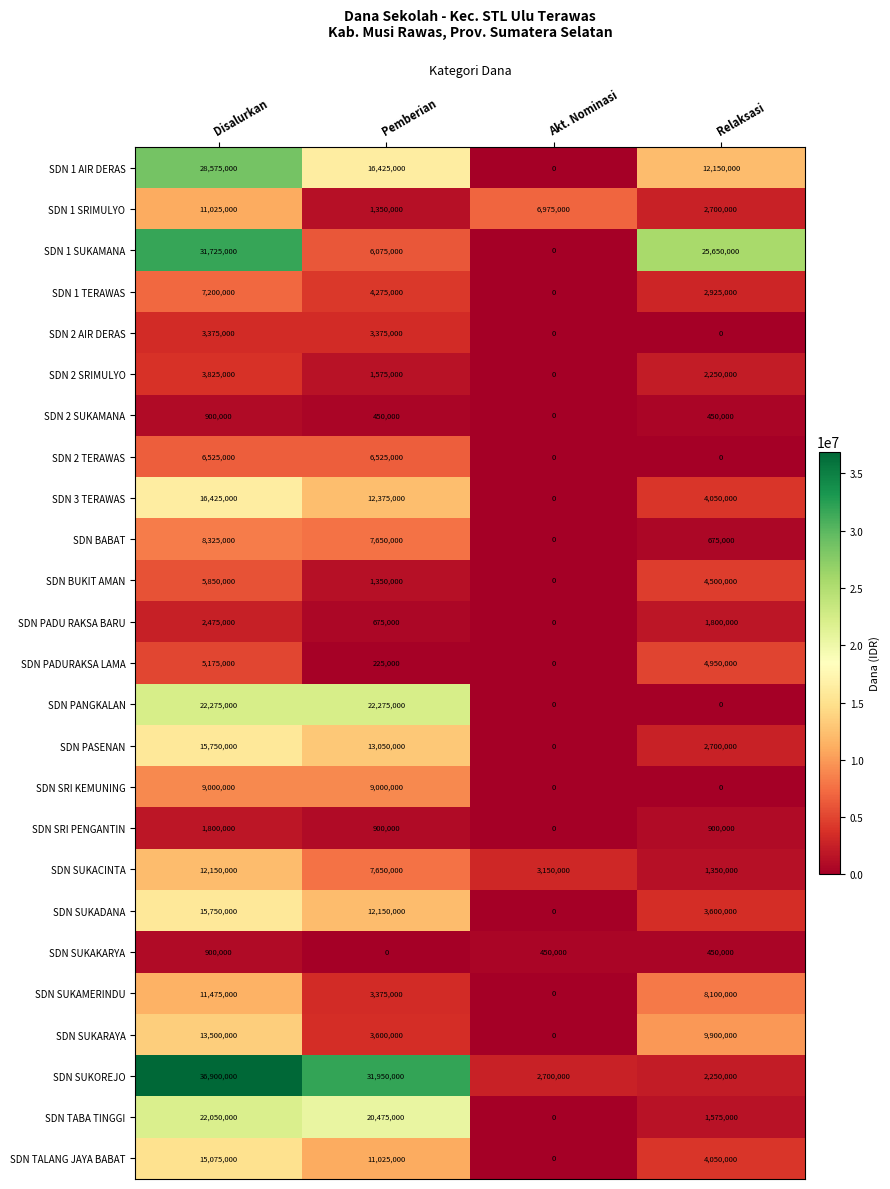

What is the approximate value of SDN PADU RAKSA BARU at Pemberian, to the nearest 100?

675000